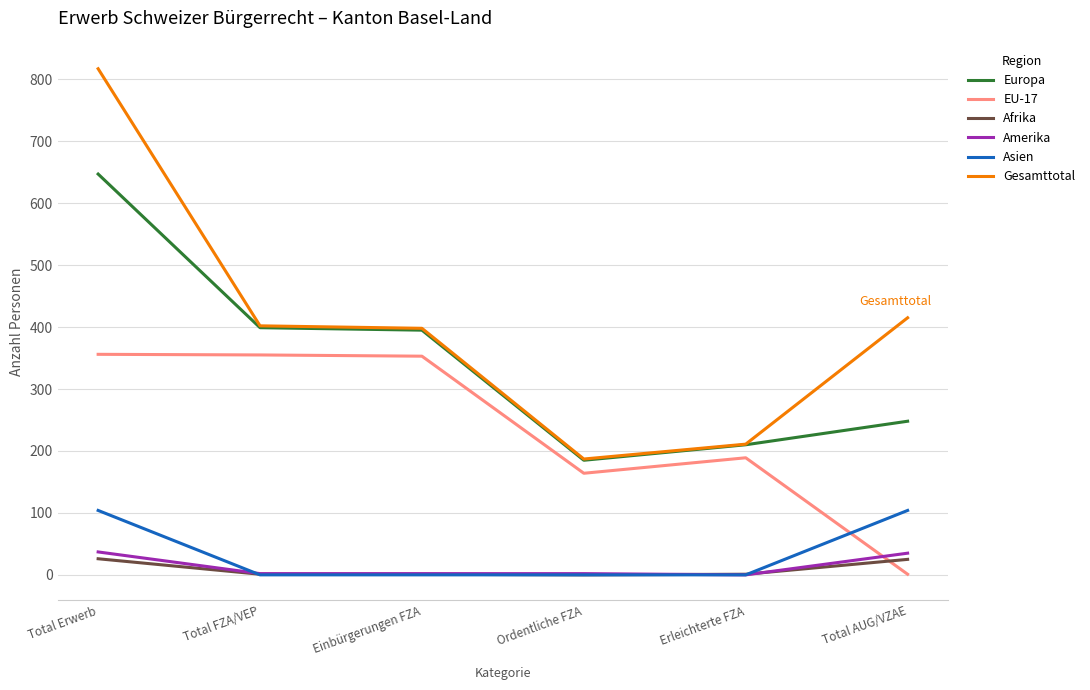

Where does the Amerika series first go above 2?

Total Erwerb